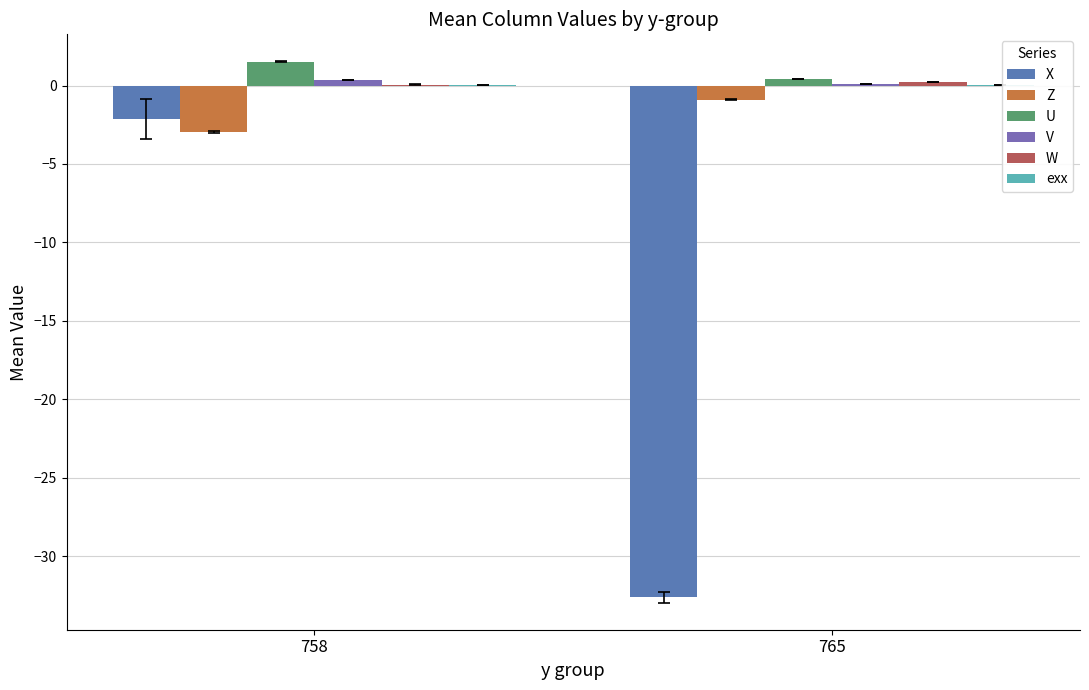

Count the Z values in the range -2 to 0.

1